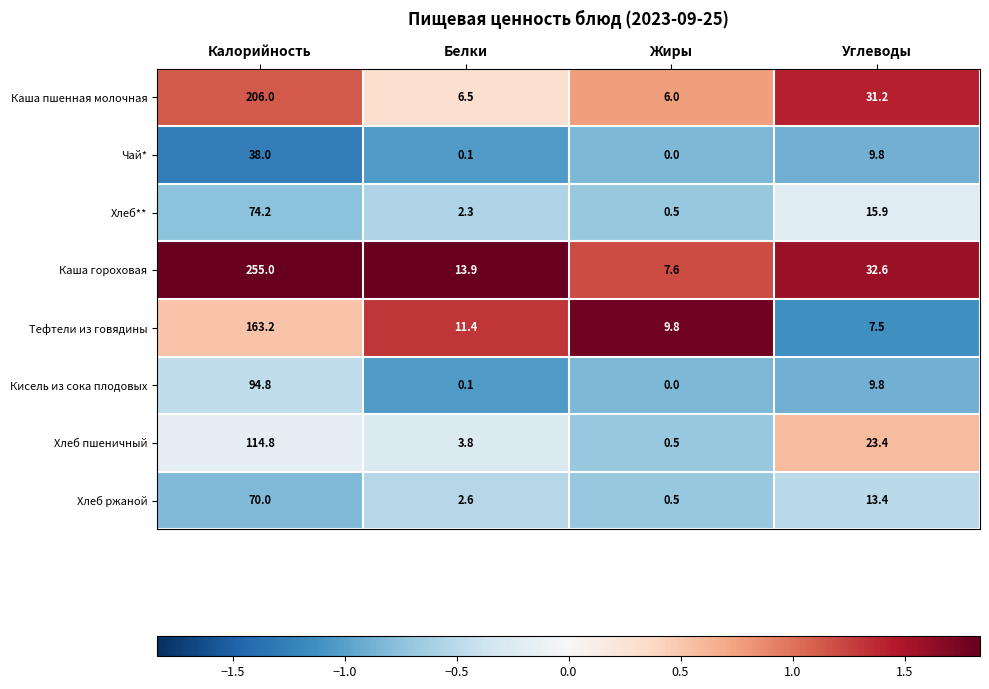

Which series has the largest range (max minus min)?

Каша гороховая